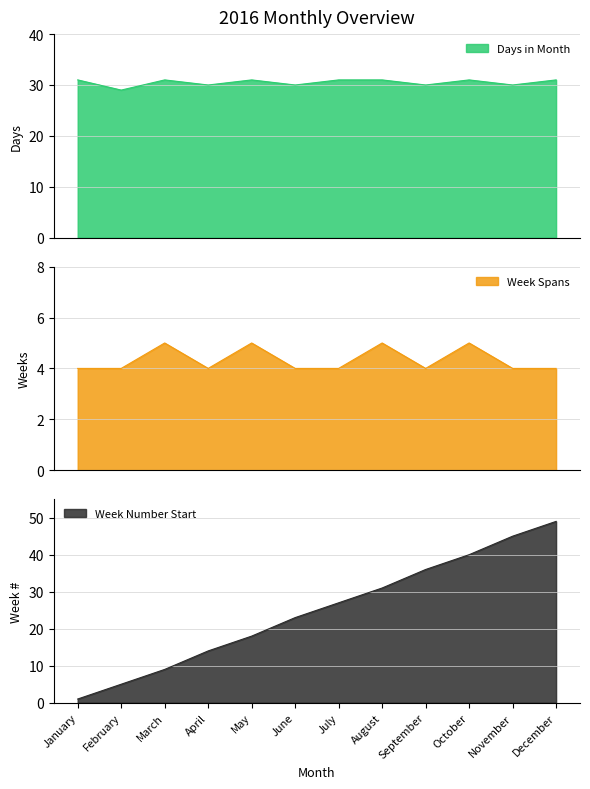

What is the maximum value for Days in Month?

31